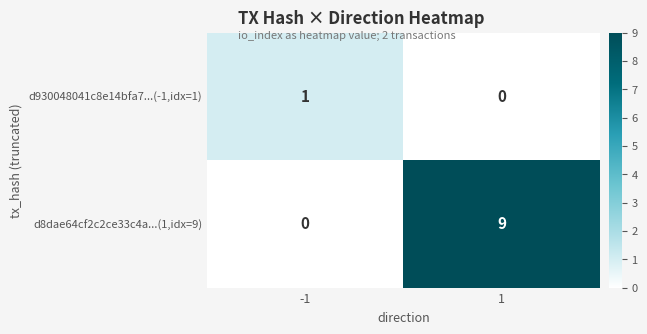

Which series has the widest spread of values?

d8dae64cf2c2ce33c4a...(1,idx=9)